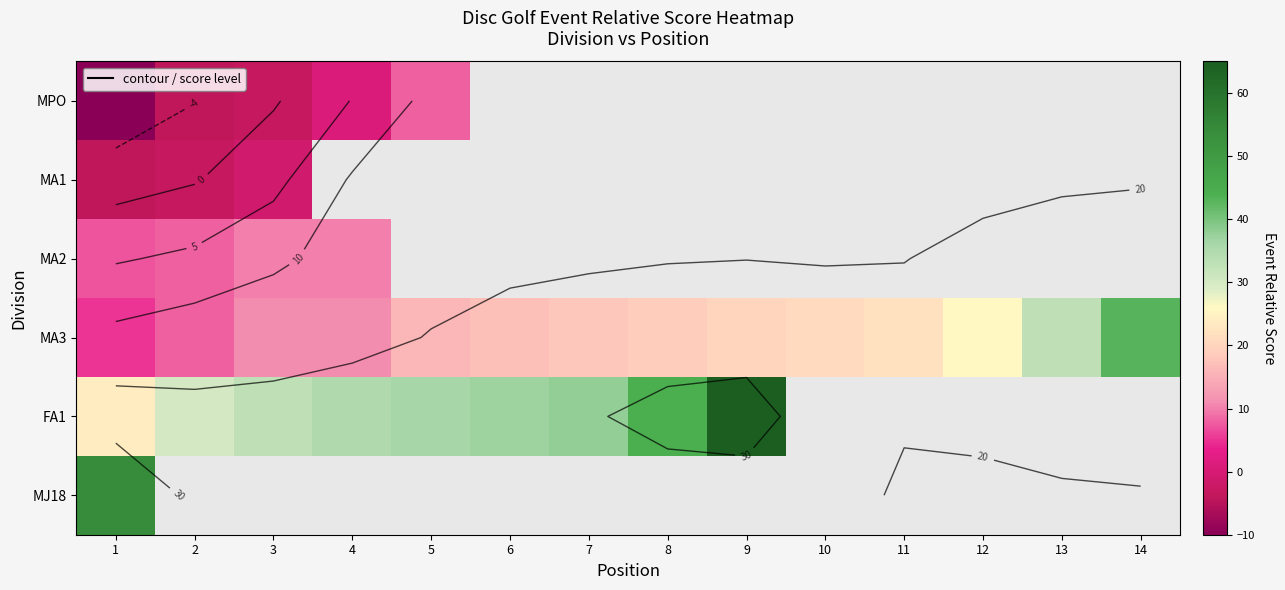

At which category does the chart reach its peak across all series?

9